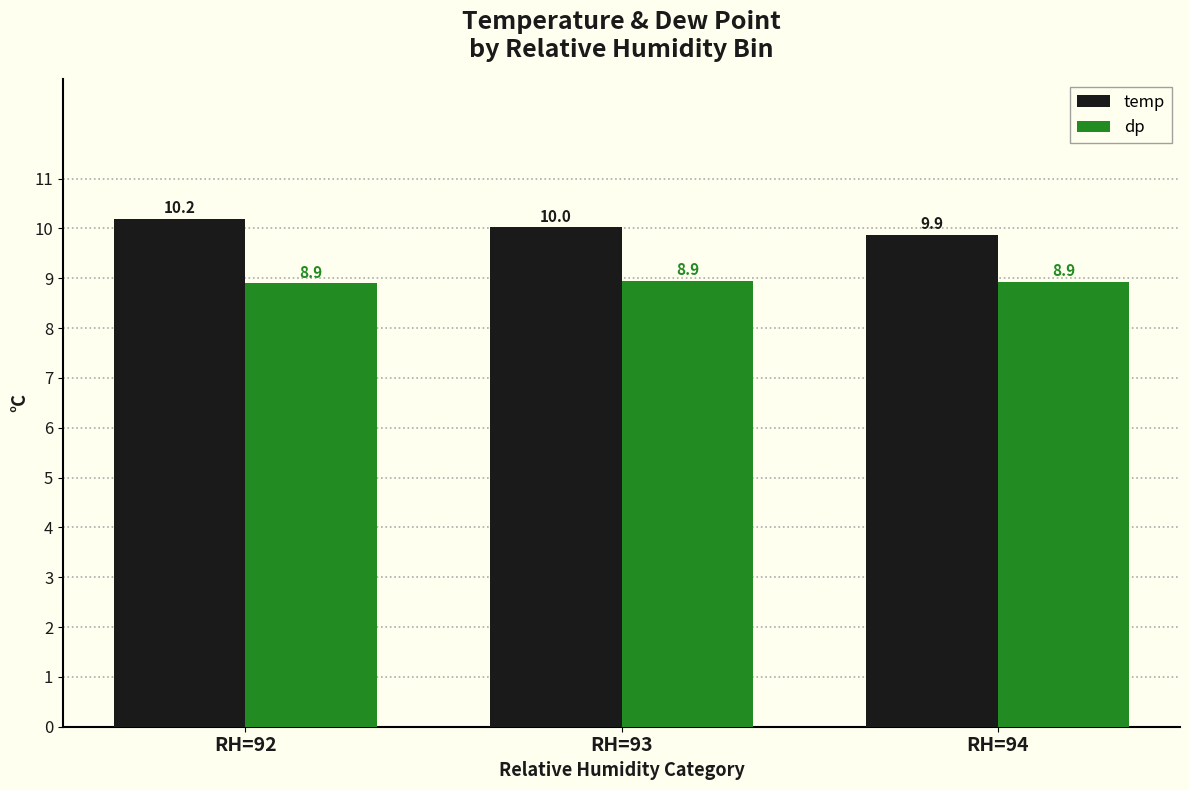

At which category is the sum across all series the highest?

RH=92